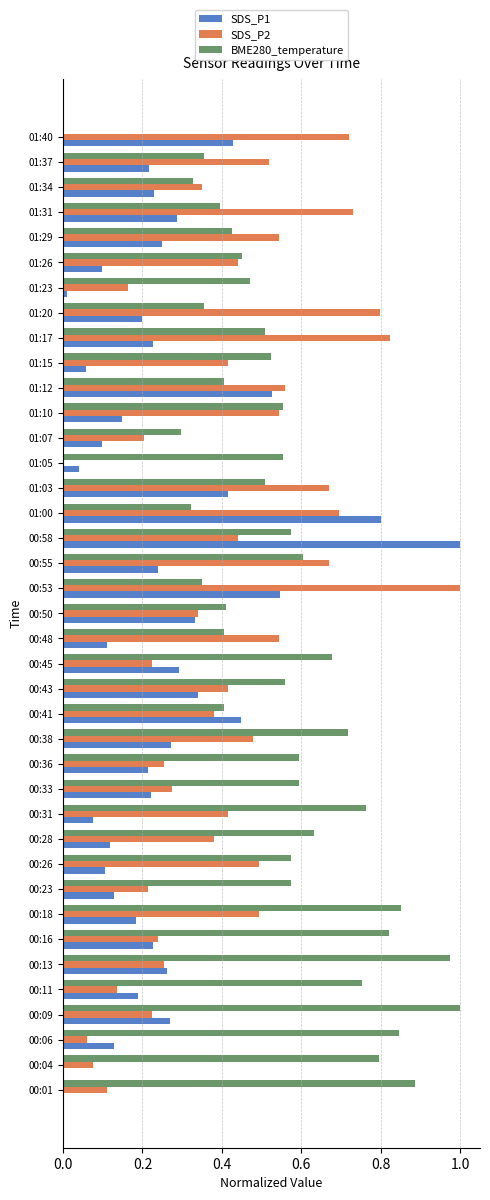

What is the sum of the BME280_temperature values at 01:03 and 00:43?

1.1